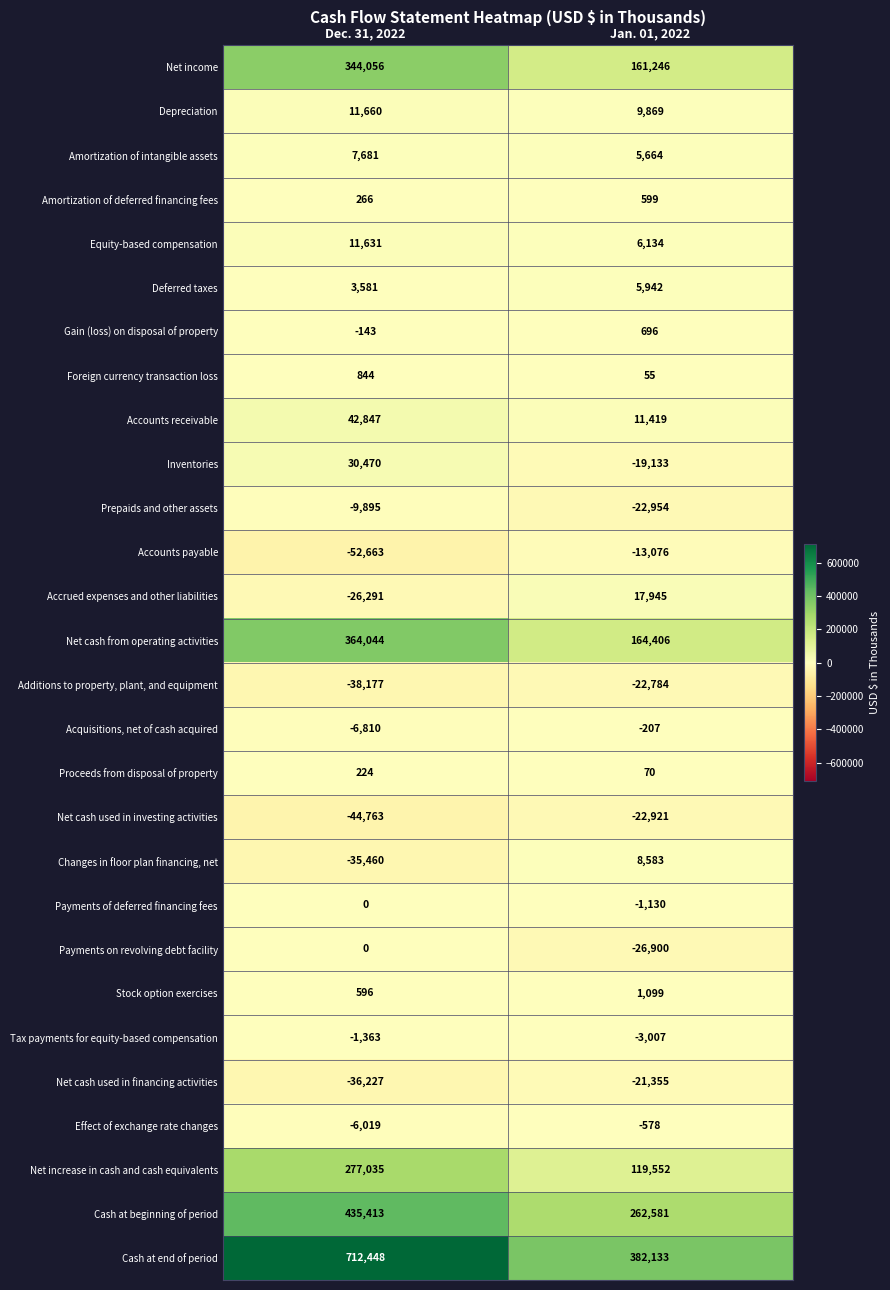

At which label is Net cash used in investing activities closest to -33842?

Dec. 31, 2022